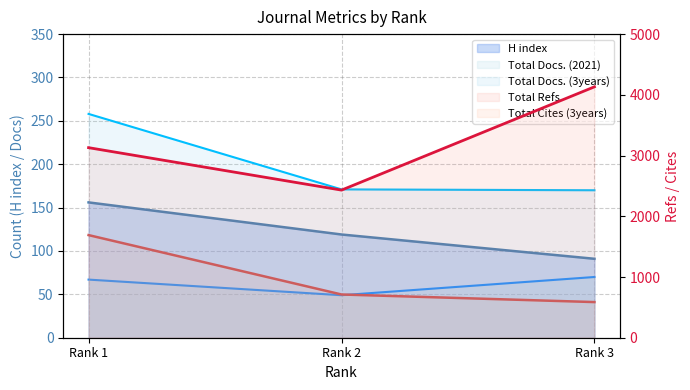

How many values in the Total Docs. (2021) series exceed 67?

1